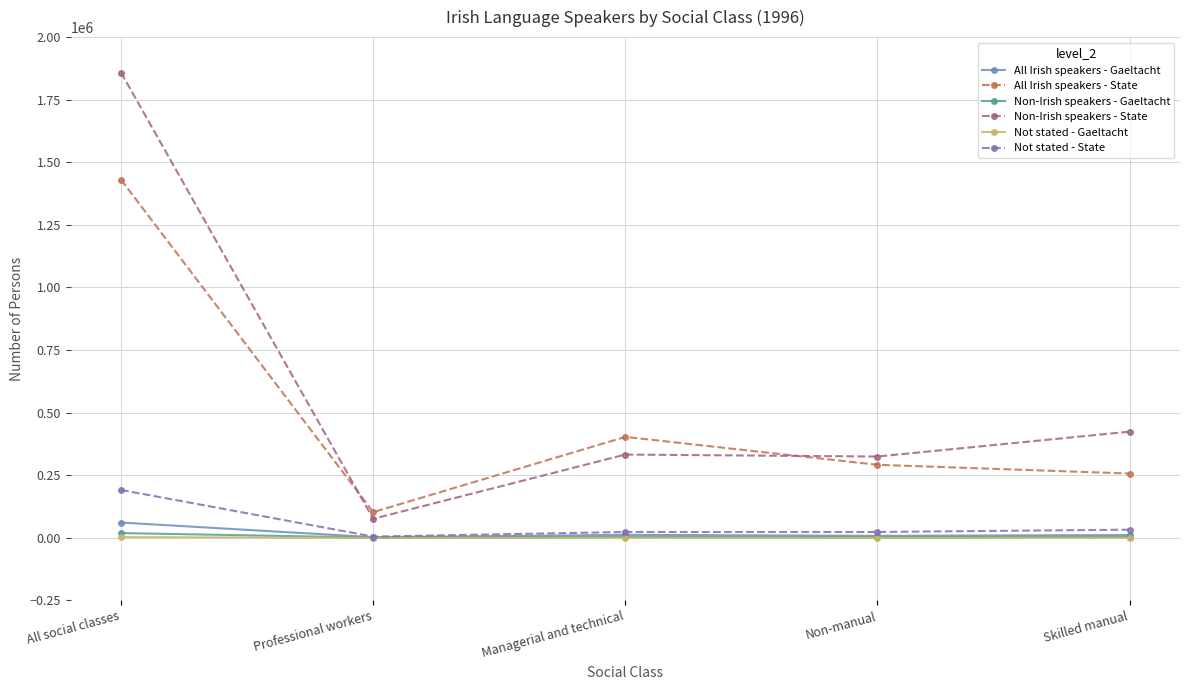

True or false: Not stated - State has more than 2 interior local peaks.

False